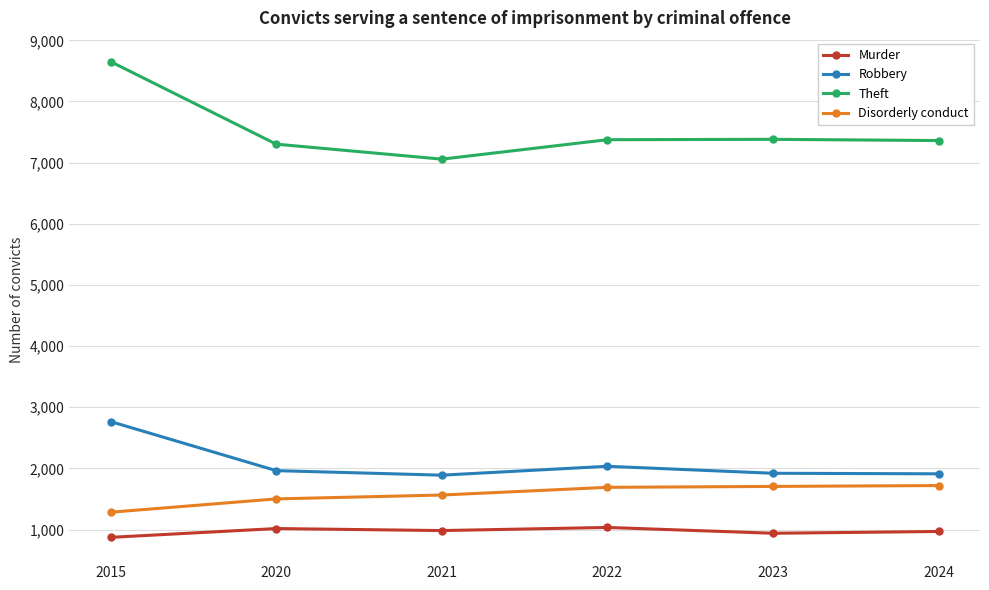

Which series has the largest range (max minus min)?

Theft